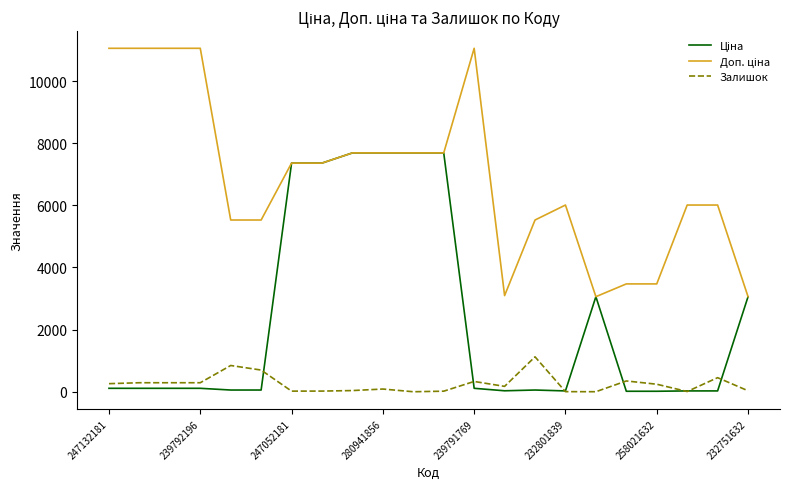

What is the maximum value shown in the chart?

11055.0